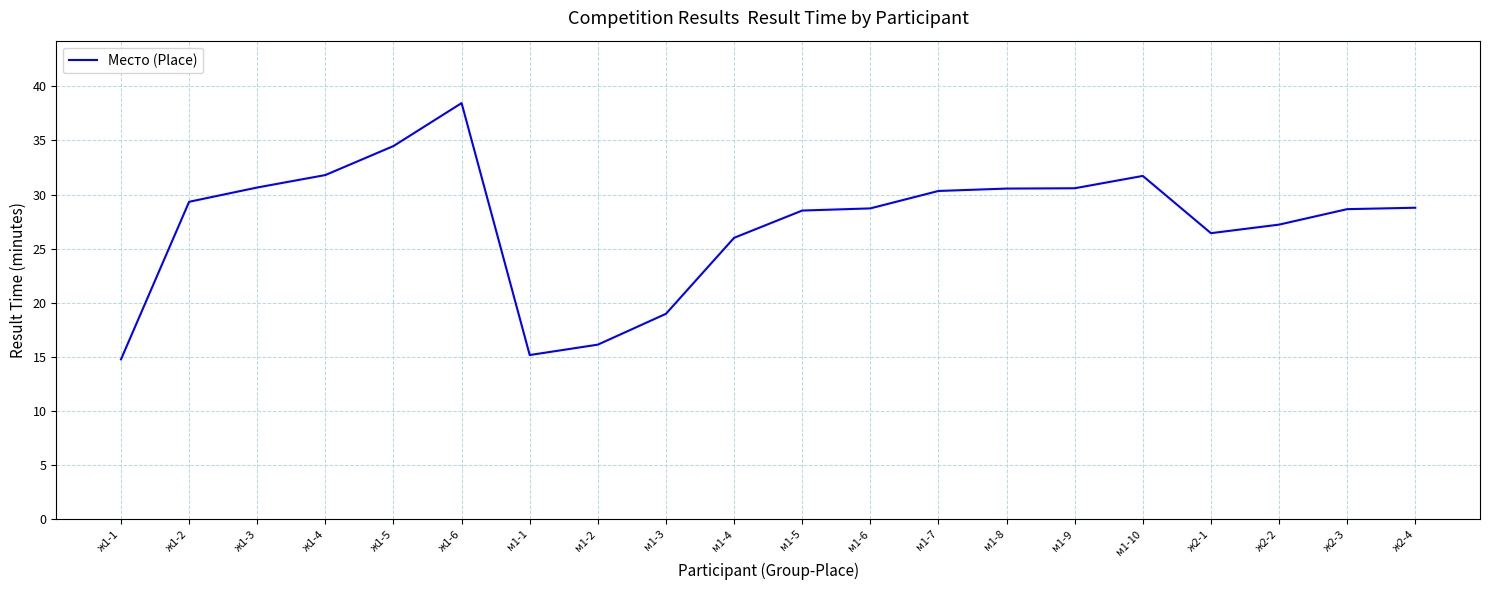

True or false: the data shows 49.0 at ж2-4.

False